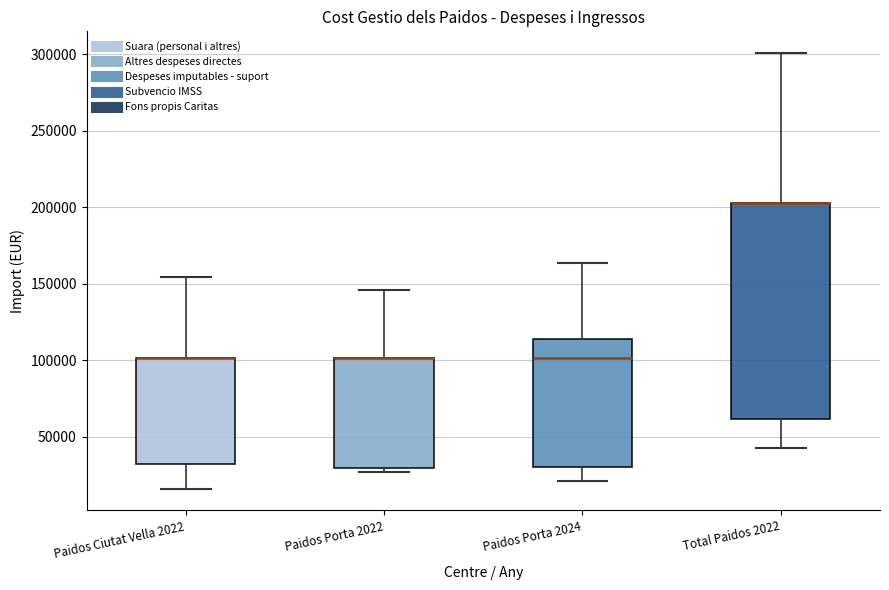

Reading left to right, transcribe this box plot: for each box, give where its median line is, the range the box spans, and where its two whiskers end, as read against the y-axis. The values are not printed on the chart, so give them approximately, as read against the axis.

Paidos Ciutat Vella 2022: median 100000 (drawn on the box's upper edge), box 30000 to 100000, whiskers 15000 to 155000
Paidos Porta 2022: median 100000 (drawn on the box's upper edge), box 30000 to 100000, whiskers 25000 to 145000
Paidos Porta 2024: median 100000, box 30000 to 115000, whiskers 20000 to 165000
Total Paidos 2022: median 205000 (drawn on the box's upper edge), box 60000 to 205000, whiskers 45000 to 300000